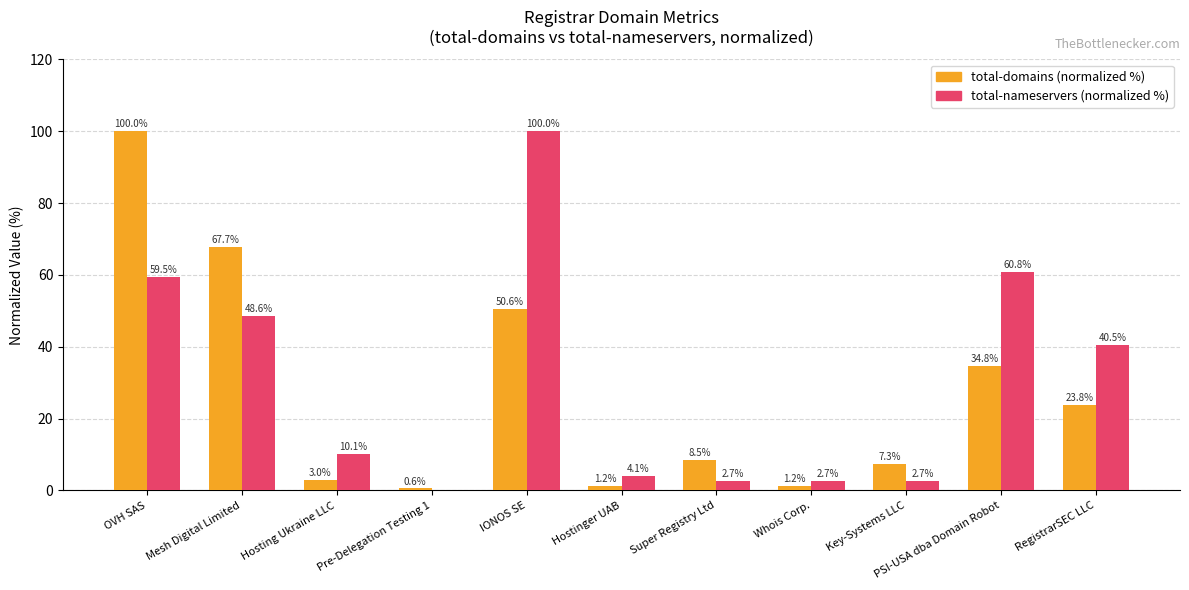

How many groups of bars are there?

11